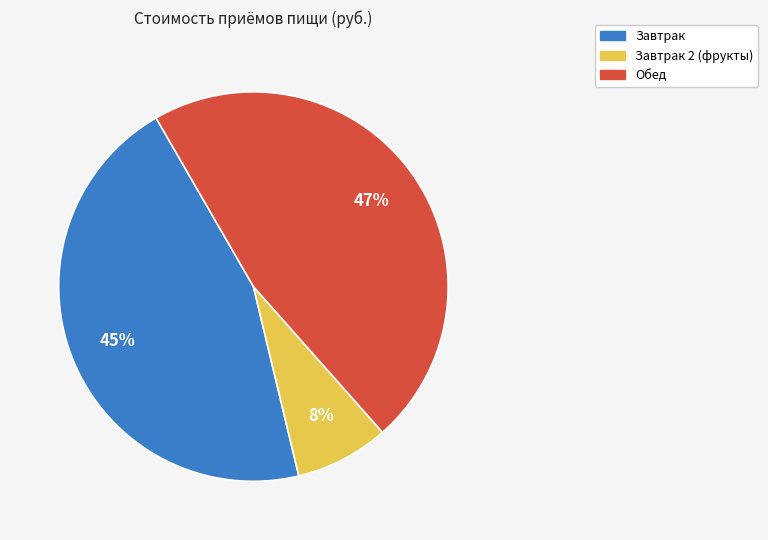

To the nearest percent, what is the difference between the largest and smallest slice percentages?

39%